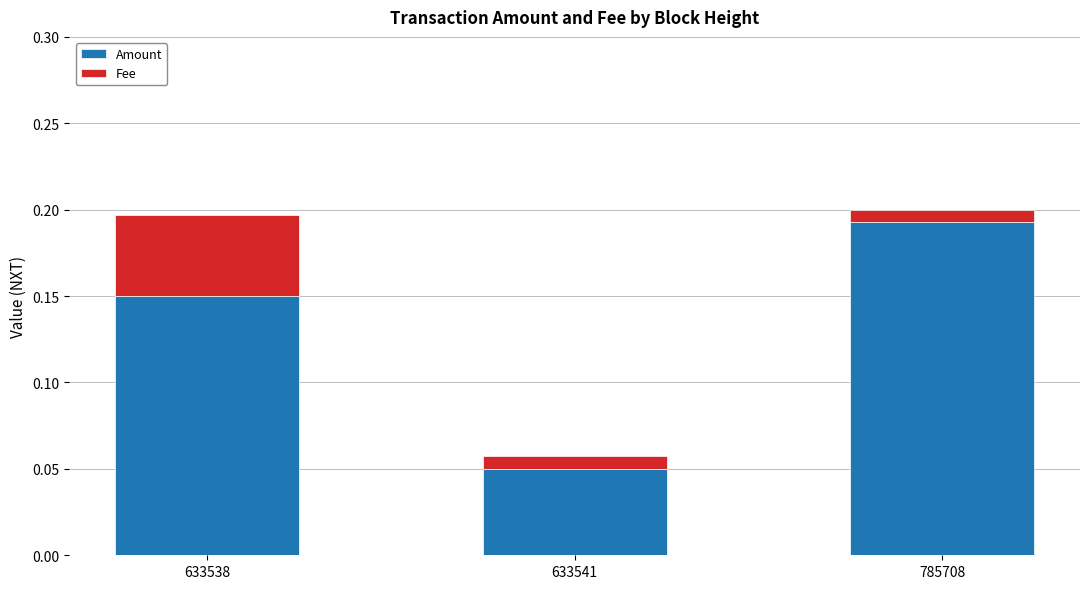

How many Amount values are between 0 and 1?

3